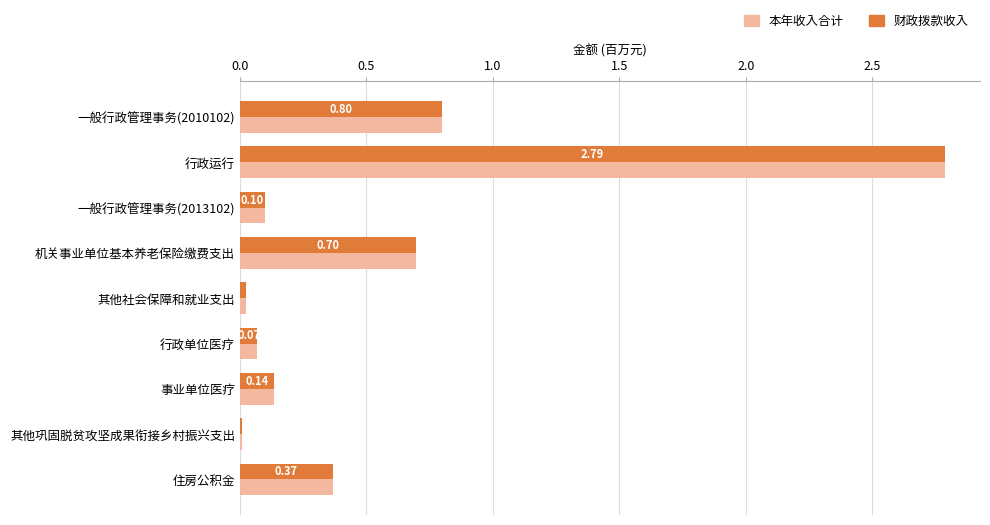

What is the difference between the second highest and second lowest values in the 财政拨款收入 series?

0.8